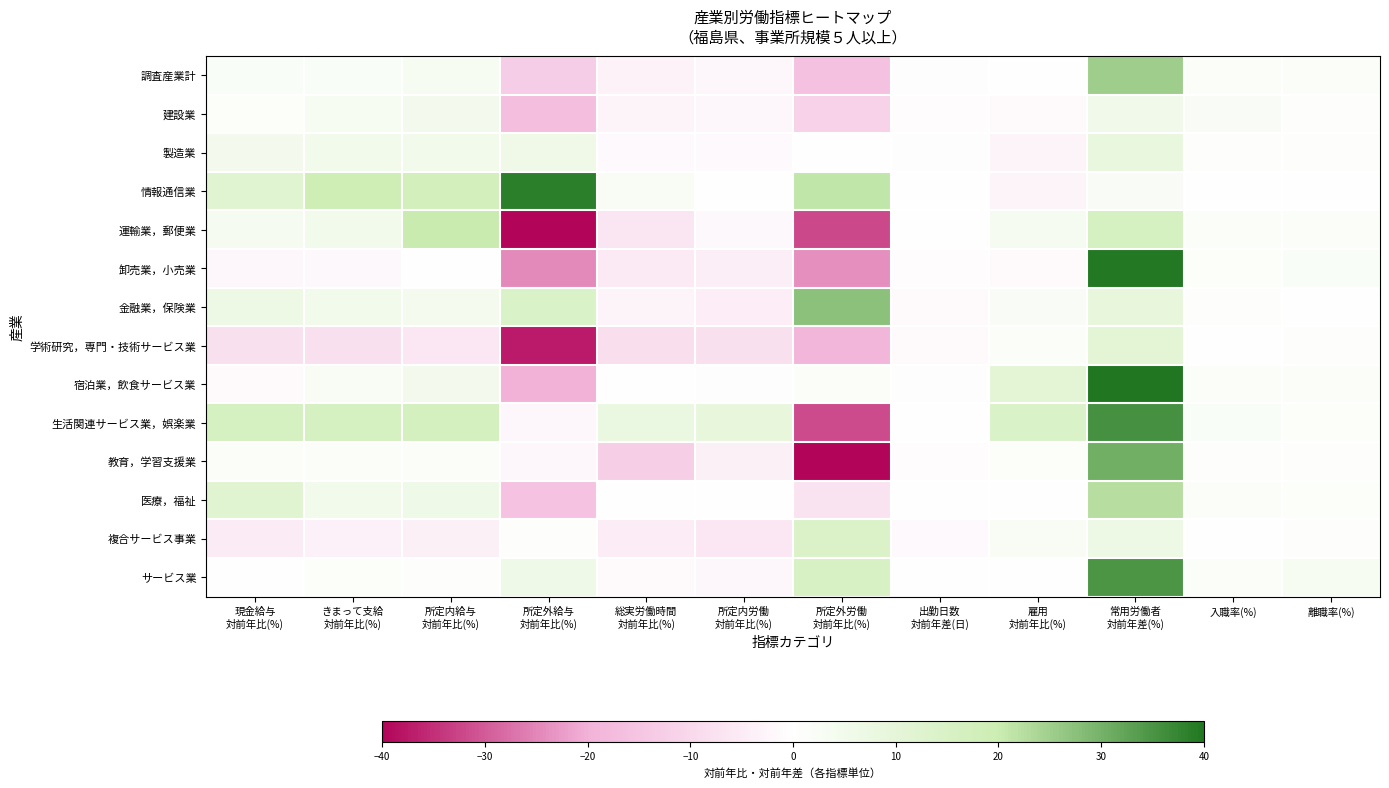

What is the difference between the maximum and minimum values in the 製造業 series?

10.8